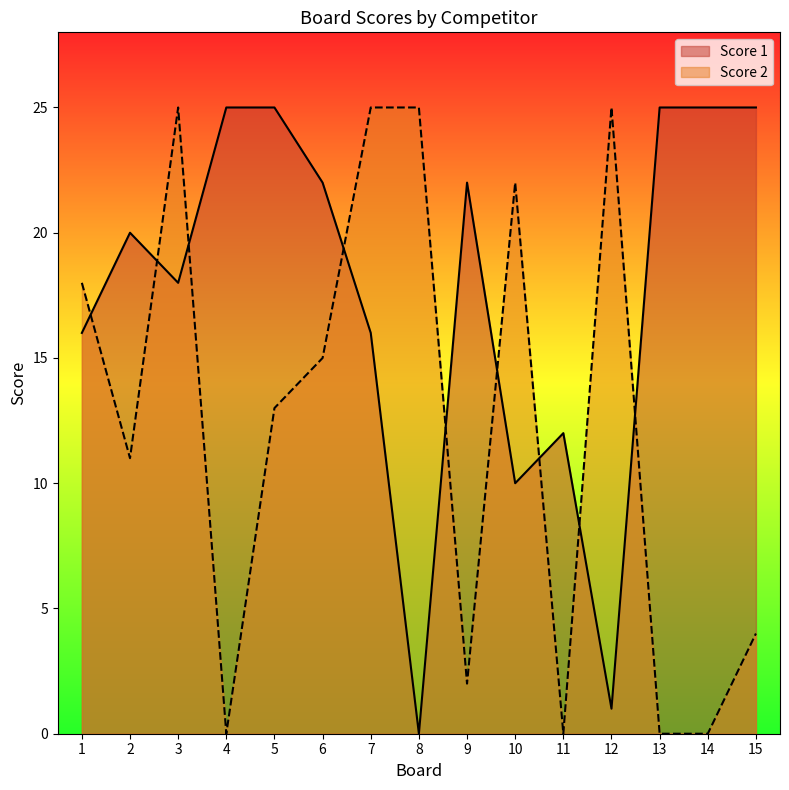

Reading left to right, extract all data points from this chart.

Score 1: 1=16	2=20	3=18	4=25	5=25	6=22	7=16	8=0	9=22	10=10	11=12	12=1	13=25	14=25	15=25
Score 2: 1=18	2=11	3=25	4=0	5=13	6=15	7=25	8=25	9=2	10=22	11=0	12=25	13=0	14=0	15=4